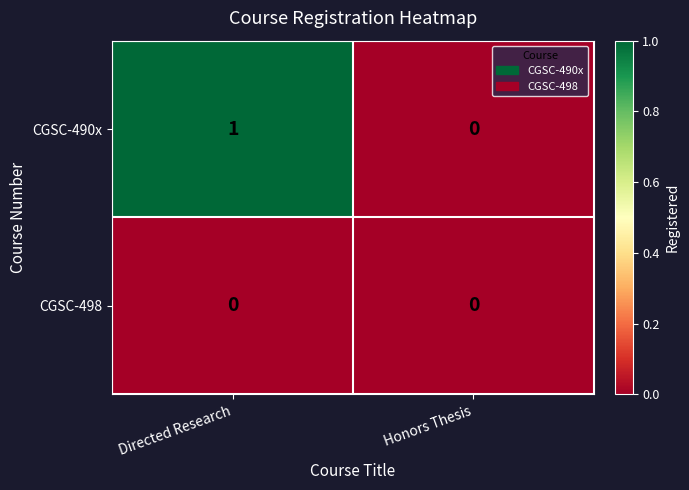

Rank the series by their maximum value, from lowest to highest.

CGSC-498, CGSC-490x